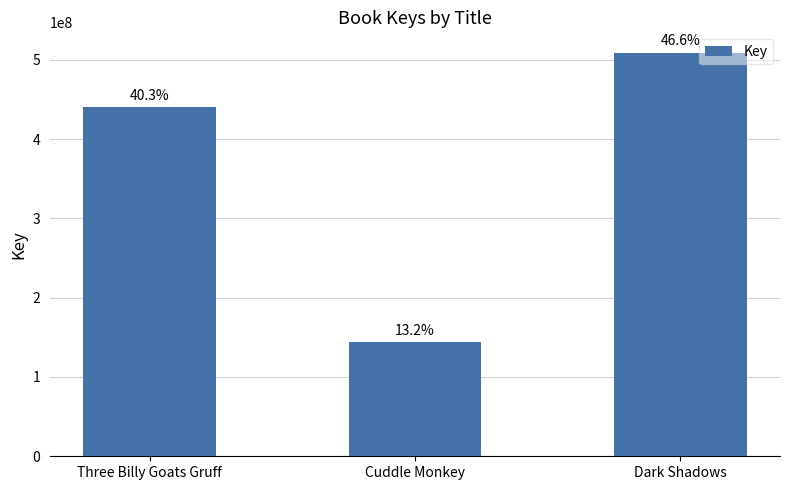

Rank the categories by value from lowest to highest.

Cuddle Monkey, Three Billy Goats Gruff, Dark Shadows